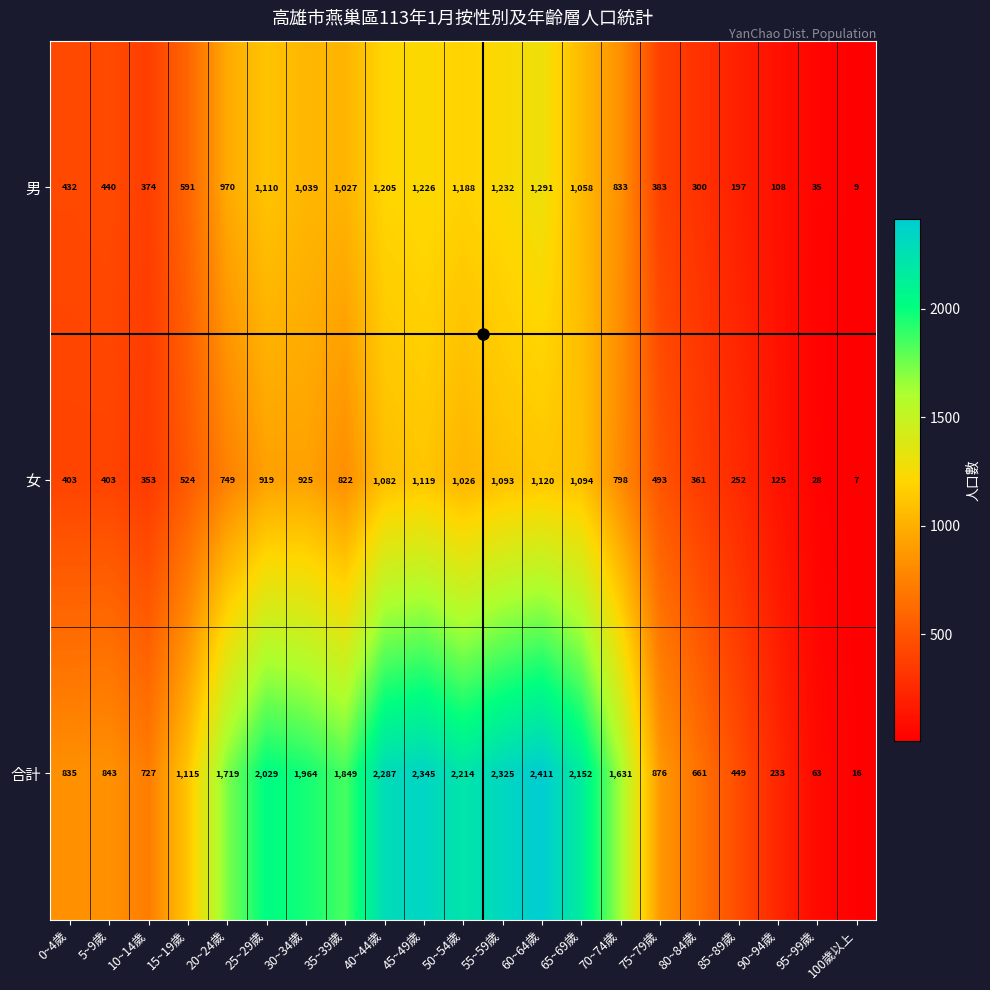

The value of 男 at 80~84歲 is 405. True or false?

False